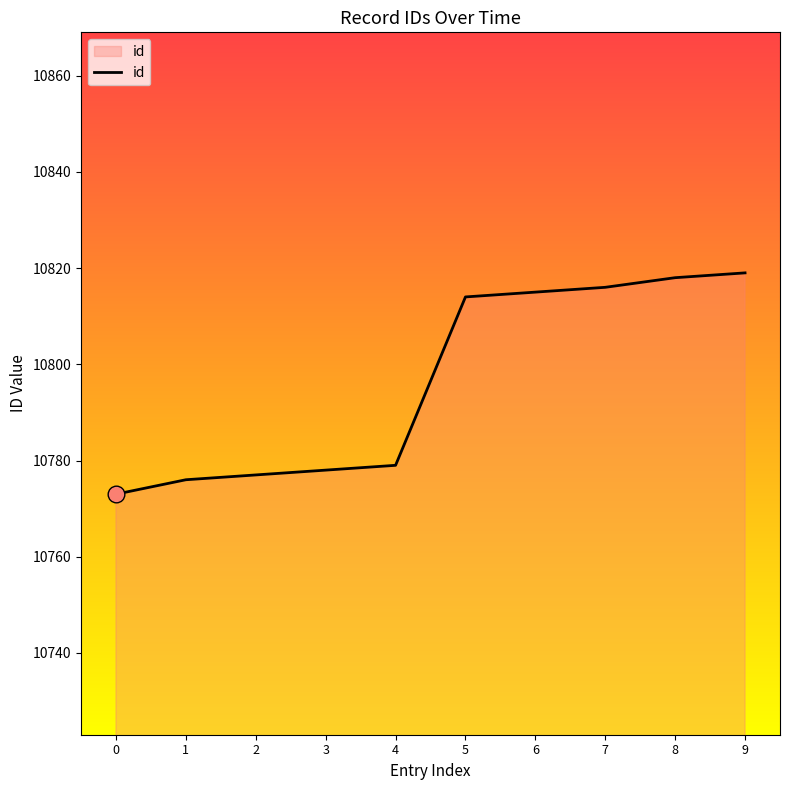

Which has a higher value, 6 or 4?

6